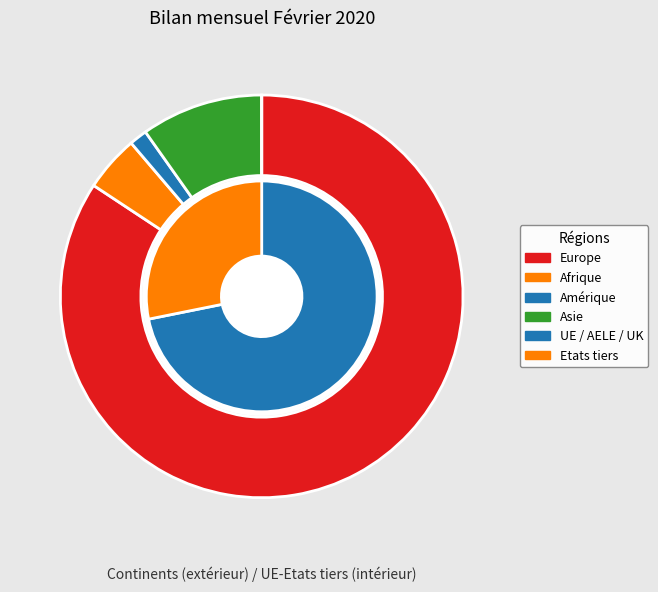

To the nearest percent, what is the average slice percentage?

17%